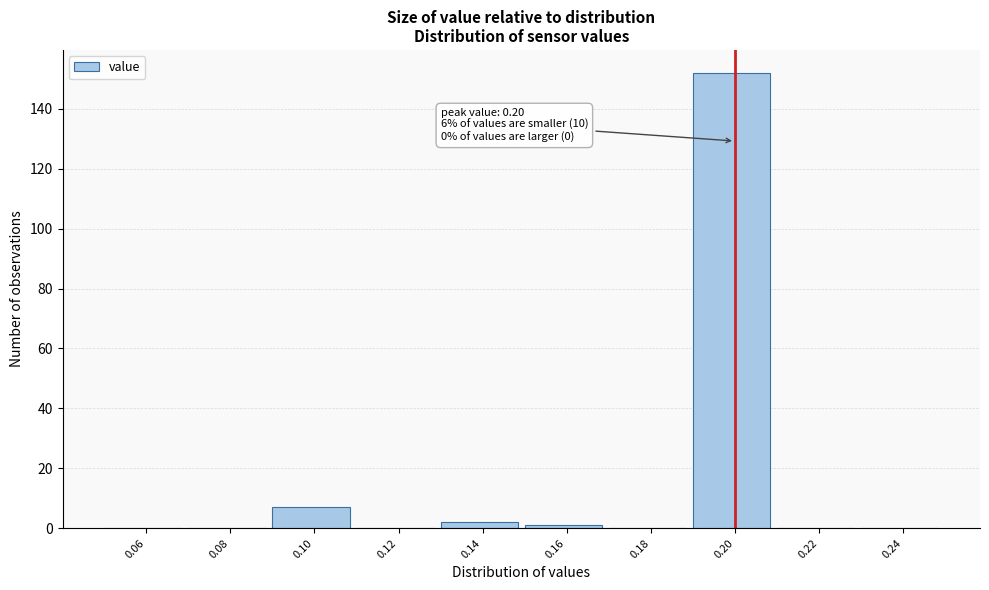

Over which range of the x-axis is the bar tallest?

0.19 to 0.21